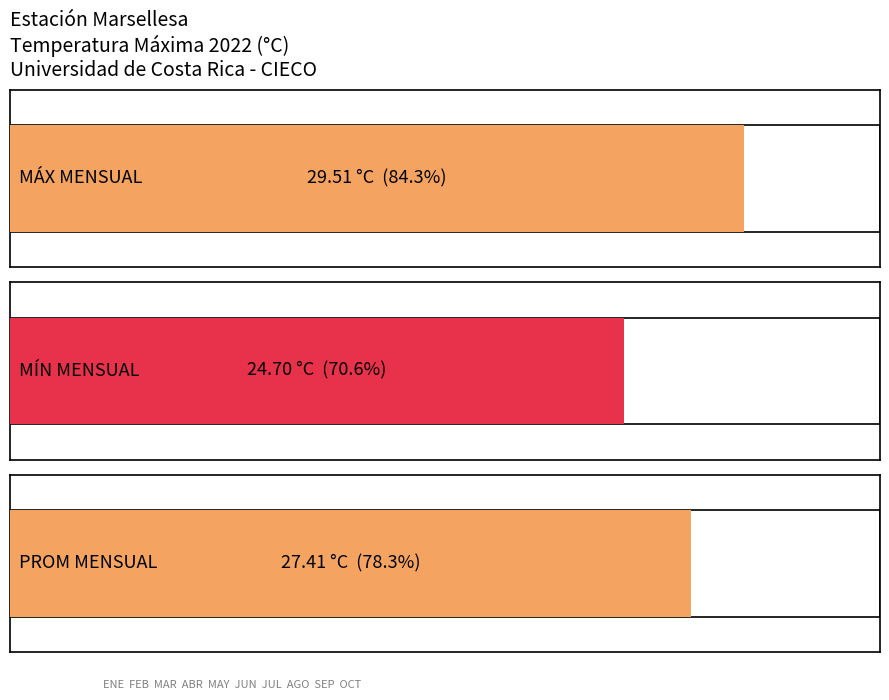

Which series has the largest total across all categories?

MÁX MENSUAL